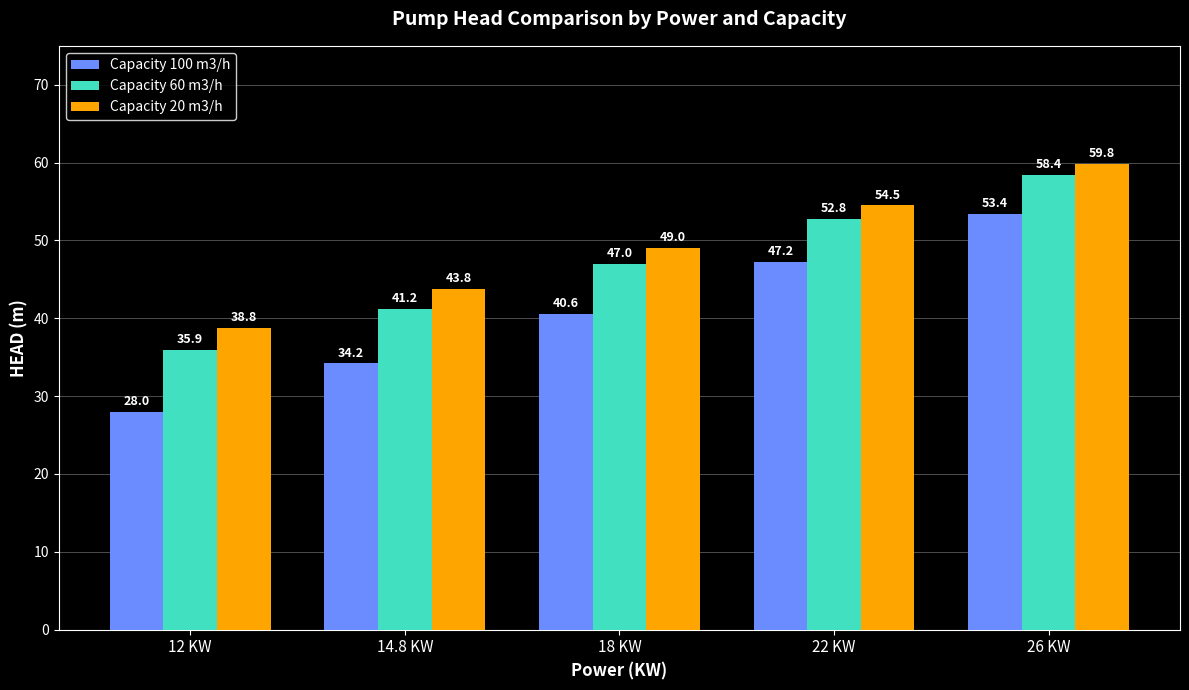

Between 18 KW and 26 KW, which series saw the biggest shift?

Capacity 100 m3/h